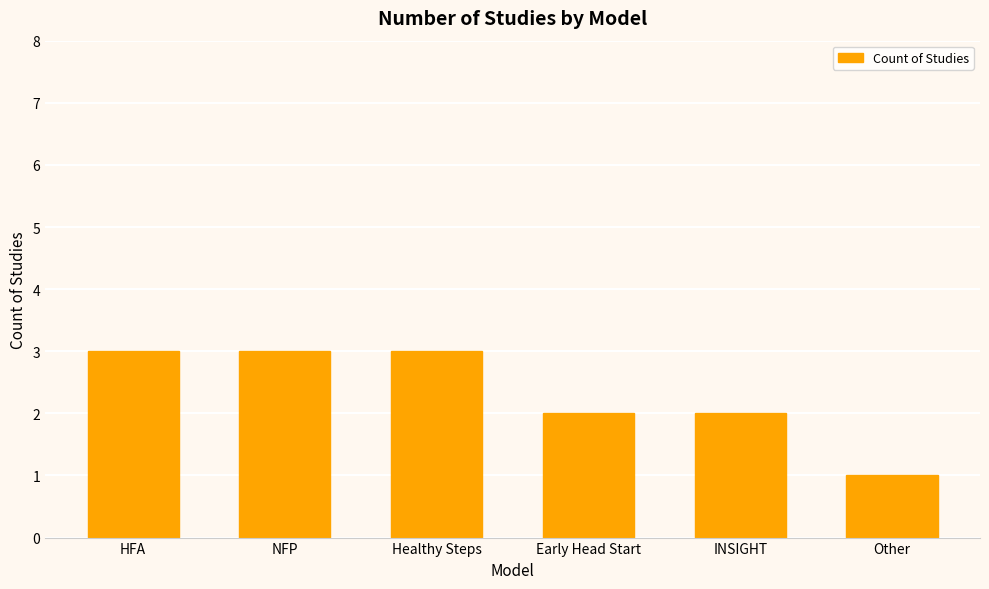

The value at Other is 2. True or false?

False